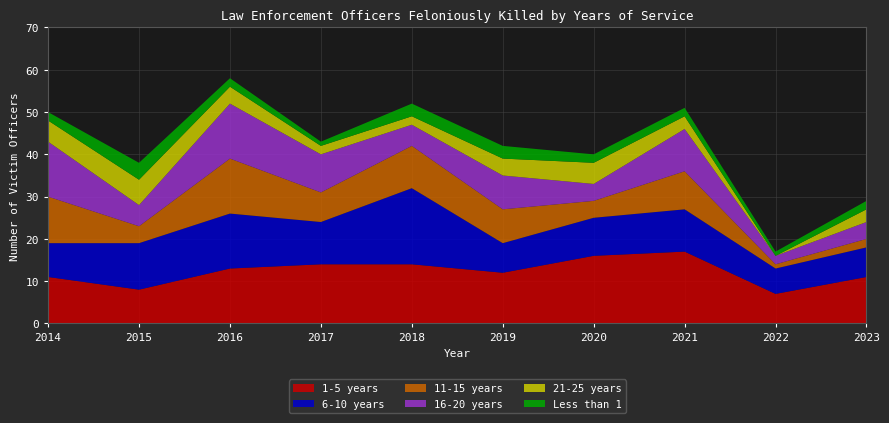

Reading left to right, extract all data points from this chart.

1-5 years: 2014=11	2015=8	2016=13	2017=14	2018=14	2019=12	2020=16	2021=17	2022=7	2023=11
6-10 years: 2014=8	2015=11	2016=13	2017=10	2018=18	2019=7	2020=9	2021=10	2022=6	2023=7
11-15 years: 2014=11	2015=4	2016=13	2017=7	2018=10	2019=8	2020=4	2021=9	2022=1	2023=2
16-20 years: 2014=13	2015=5	2016=13	2017=9	2018=5	2019=8	2020=4	2021=10	2022=2	2023=4
21-25 years: 2014=5	2015=6	2016=4	2017=2	2018=2	2019=4	2020=5	2021=3	2022=0	2023=3
Less than 1: 2014=2	2015=4	2016=2	2017=1	2018=3	2019=3	2020=2	2021=2	2022=1	2023=2